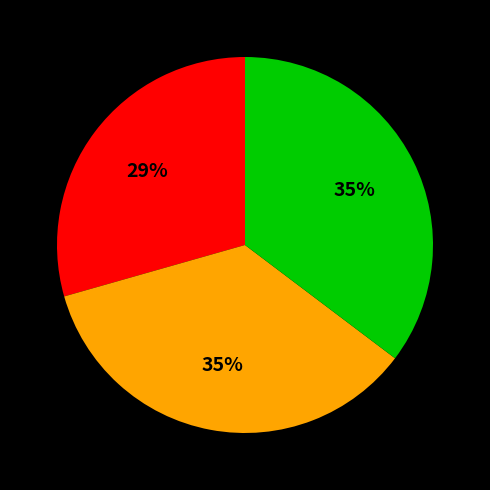

Does any single category account for the majority?

No